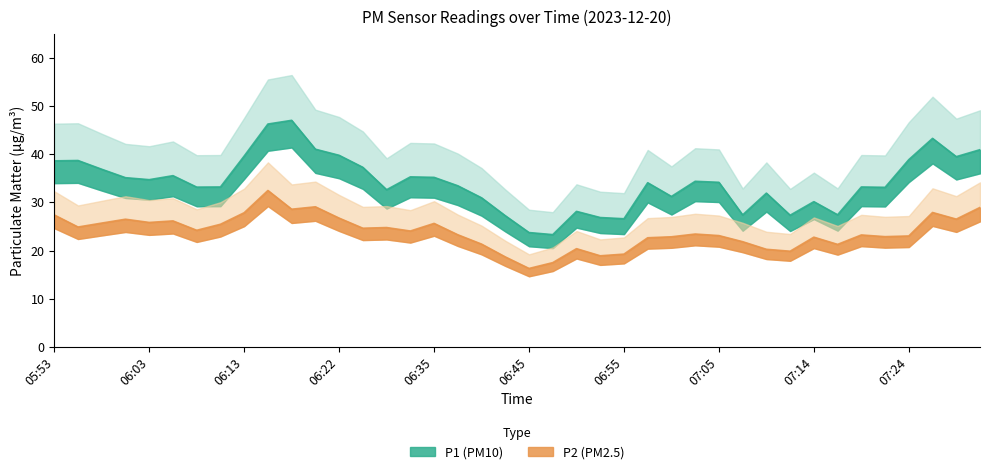

List the series in order of their overall mean, lowest first.

P2, P1